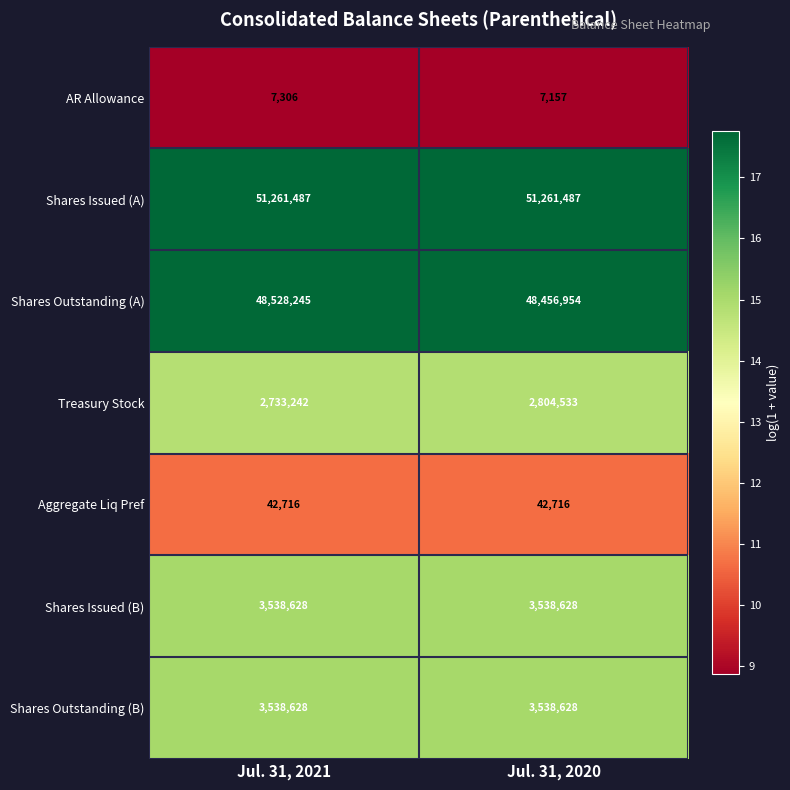

True or false: Aggregate Liq Pref has a value of 42716 at Jul. 31, 2020.

True